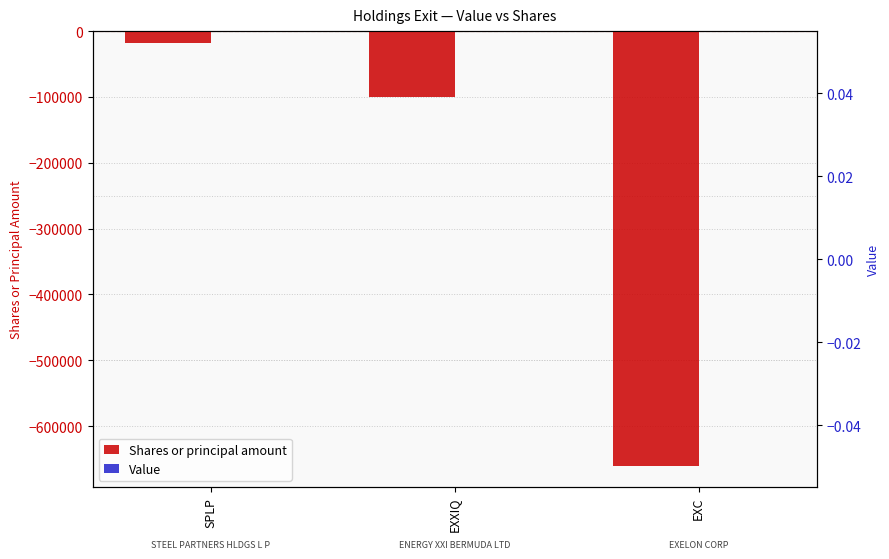

At SPLP, list the series in order from smallest to largest.

Shares or principal amount, Value